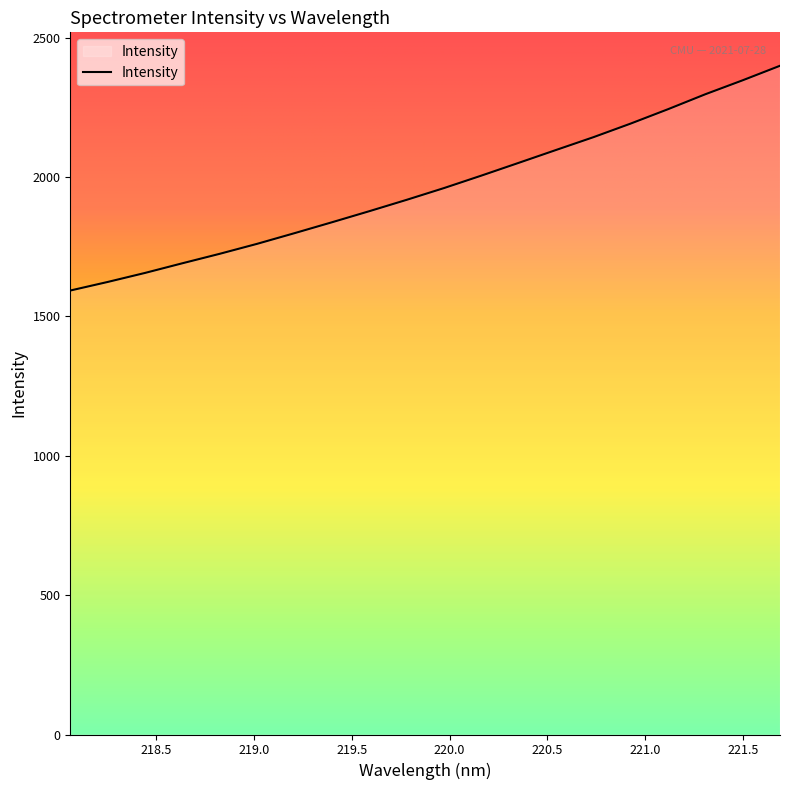

True or false: the data has more than 2 interior local peaks.

False